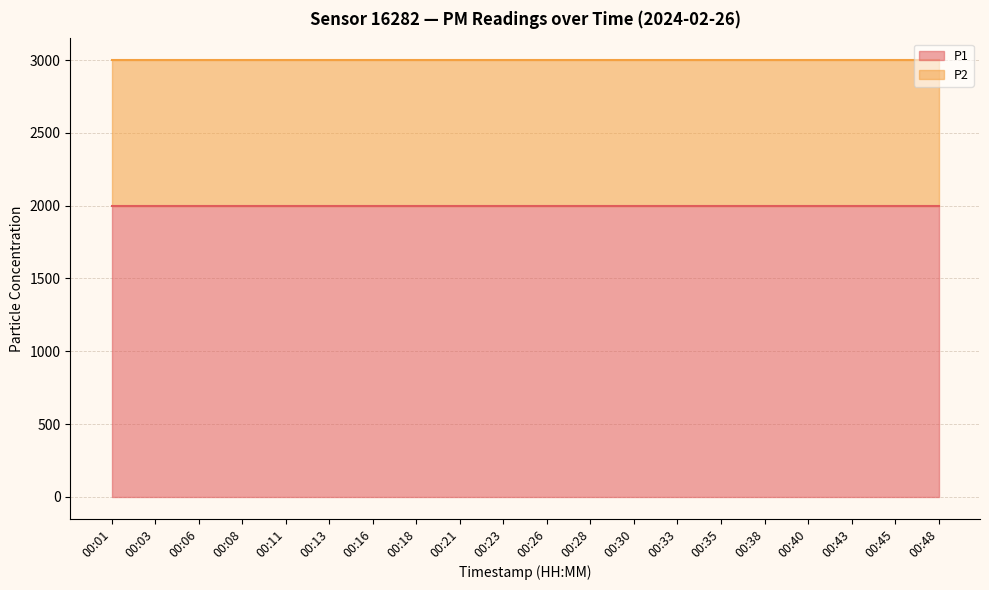

True or false: P2 has more than 0 points higher than both neighbors.

False